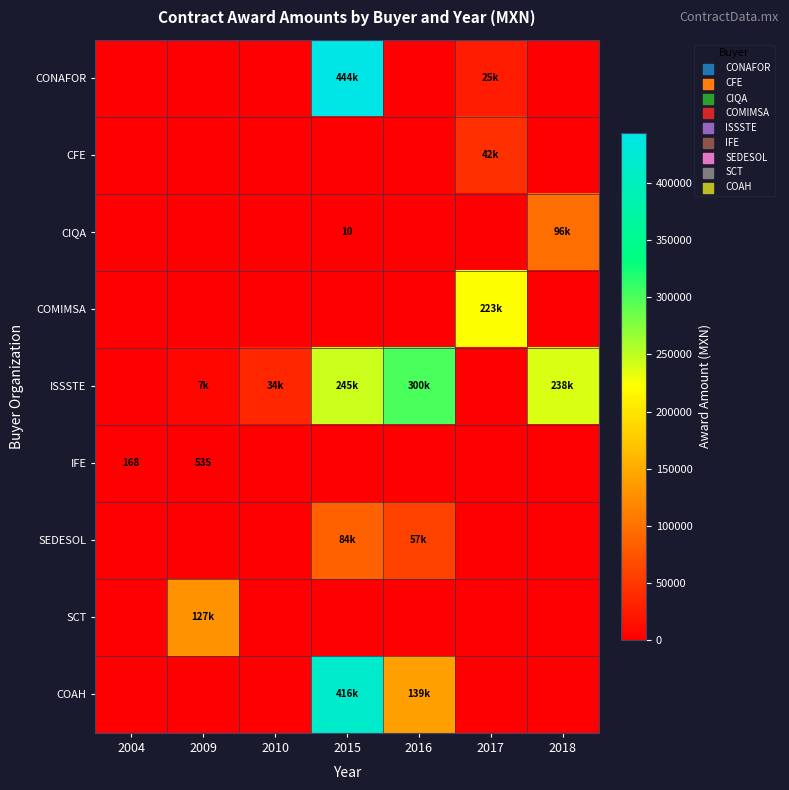

What is the sum of all COMIMSA values?

223141.4